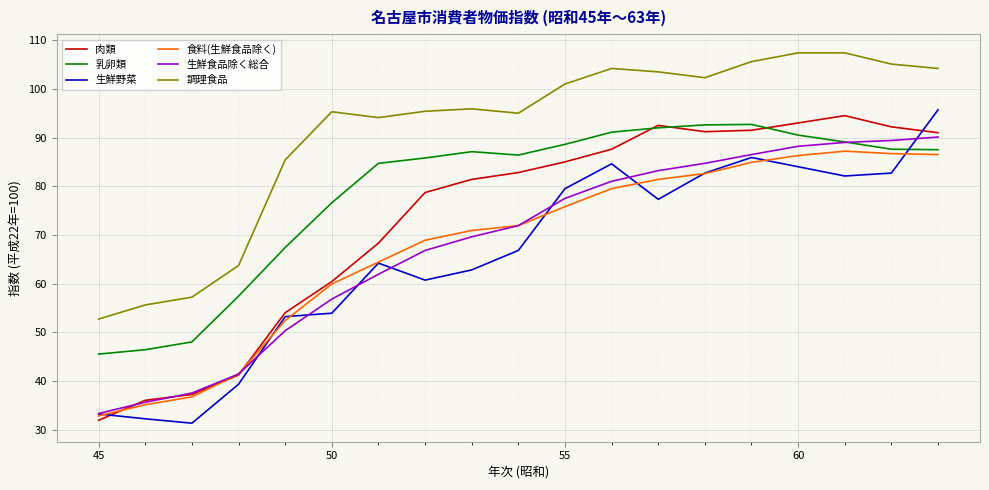

Is this an area chart (filled region under the line)?

No